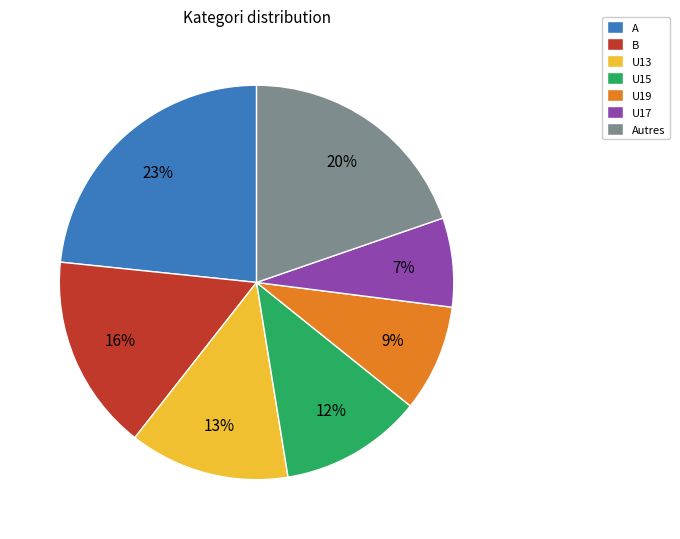

What percentage is the U19 slice, to the nearest percent?

9%